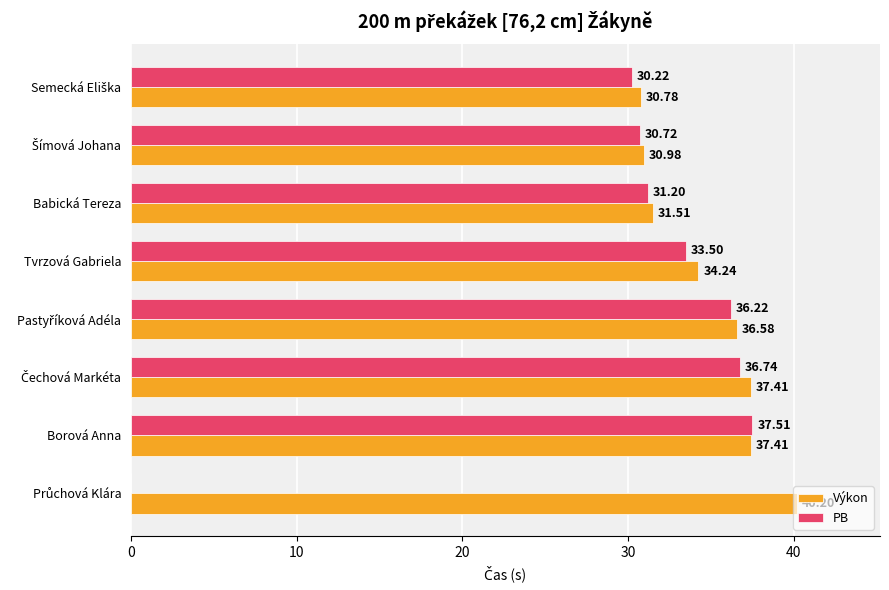

Which series has the largest total across all categories?

Výkon